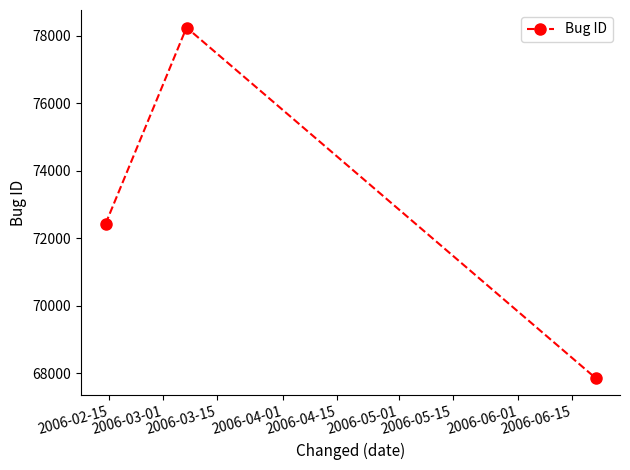

Reading right to left, list all the values displayed in this chart.

67864	78241	72426